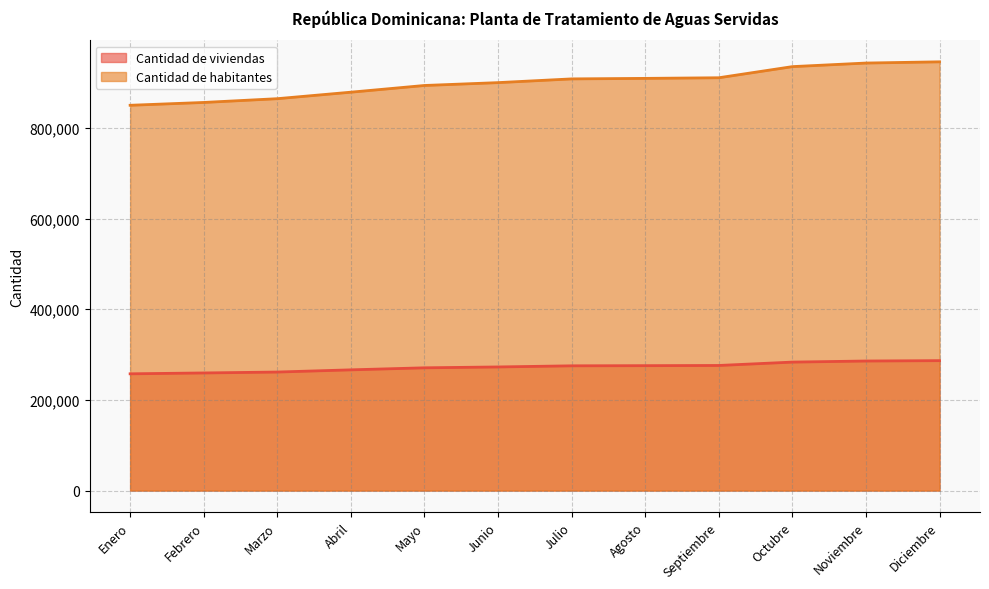

True or false: Cantidad de viviendas and Cantidad de habitantes cross at least once.

False